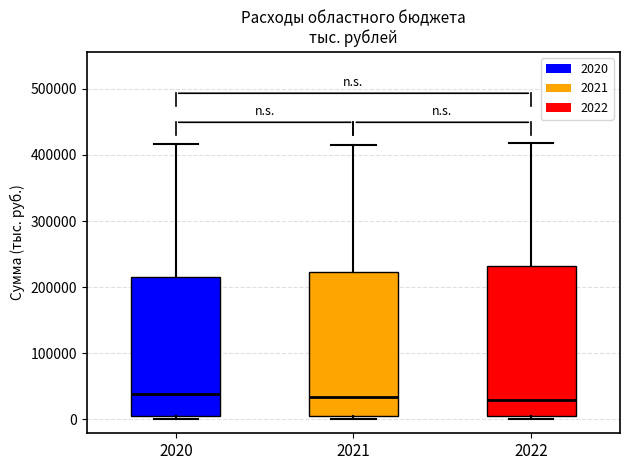

Reading left to right, transcribe this box plot: for each box, give where its median line is, the range the box spans, and where its two whiskers end, as read against the y-axis. The values are not printed on the chart, so give them approximately, as read against the axis.

2020: median 40000, box 10000 to 220000, whiskers 0 to 420000
2021: median 30000, box 10000 to 220000, whiskers 0 to 420000
2022: median 30000, box 10000 to 230000, whiskers 0 to 420000